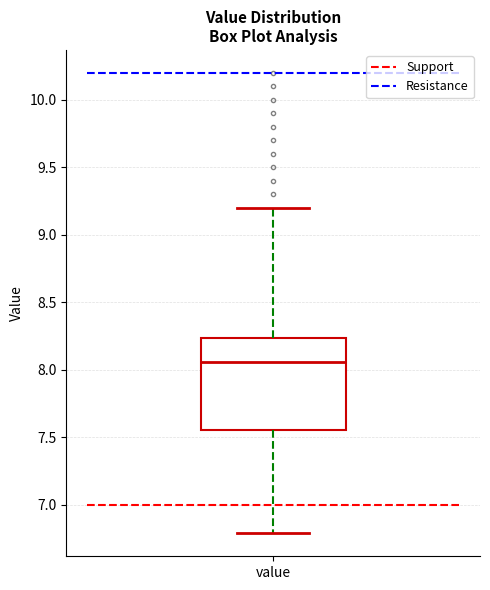

Transcribe this box plot: give where the median line is, the range the box spans, and where the two whiskers end, as read against the y-axis. The values are not printed on the chart, so give them approximately, as read against the axis.

median 8.05, box 7.55 to 8.25, whiskers 6.80 to 9.20